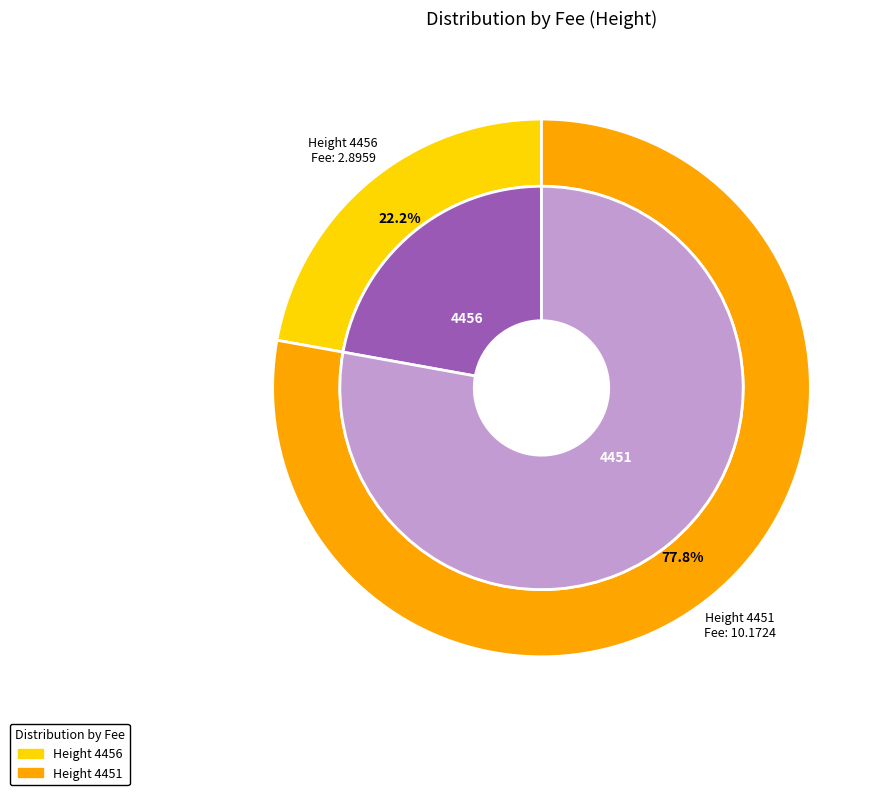

To the nearest percent, what is the average slice percentage?

50%